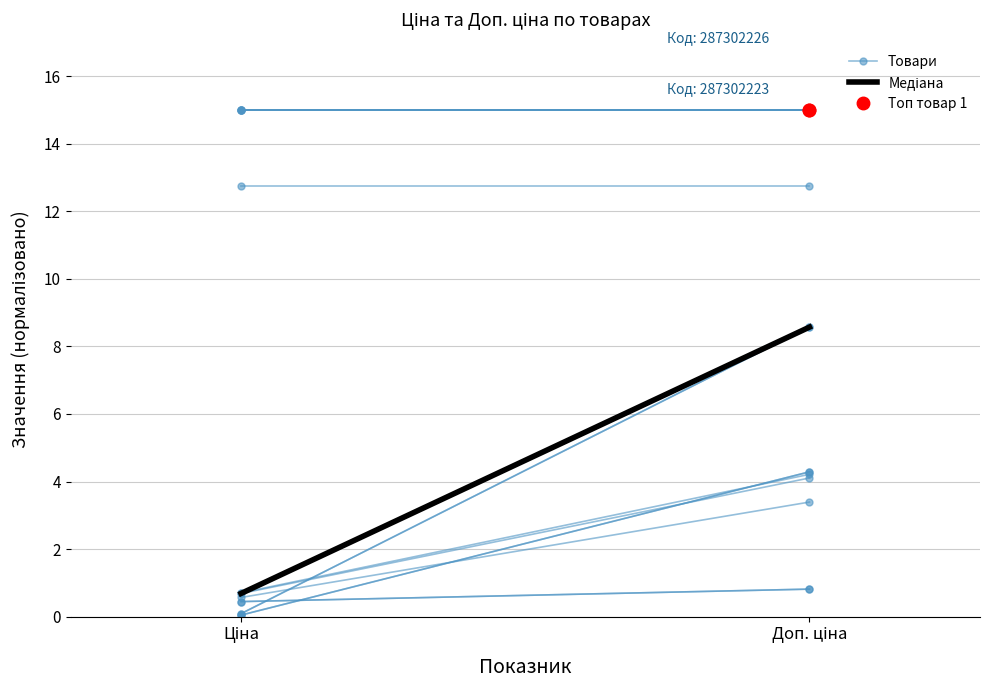

The value of Медіана at Ціна is 0.7. True or false?

True